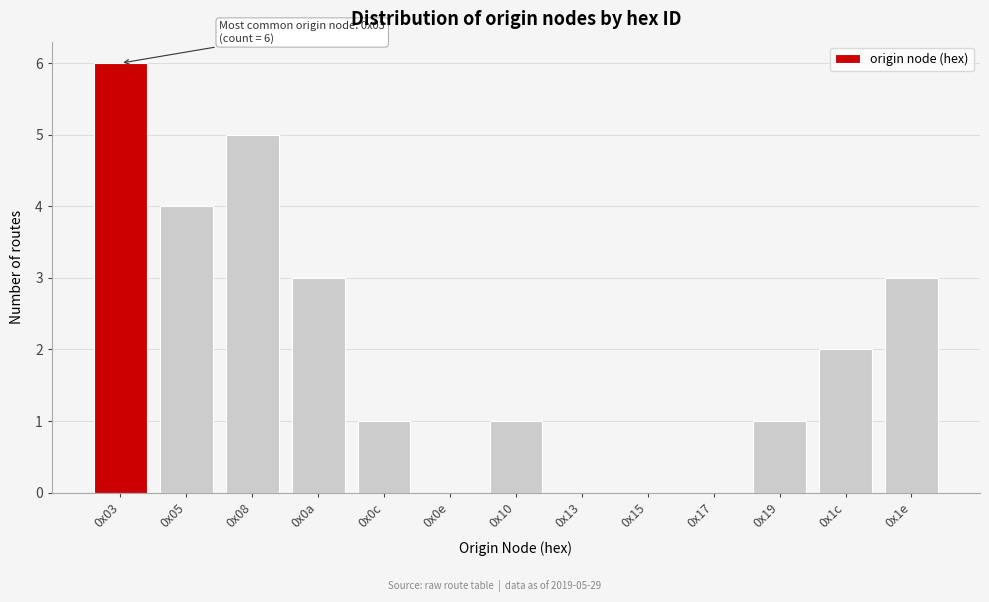

Reading right to left, what are all the values shown in this chart?

0x1e=3	0x1c=2	0x19=1	0x17=0	0x15=0	0x13=0	0x10=1	0x0e=0	0x0c=1	0x0a=3	0x08=5	0x05=4	0x03=6